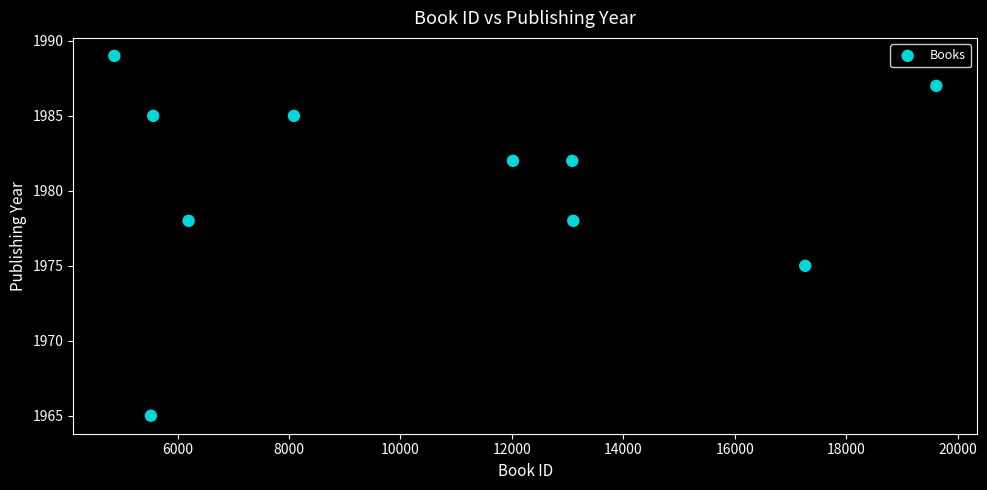

What is the average Y value?

1981